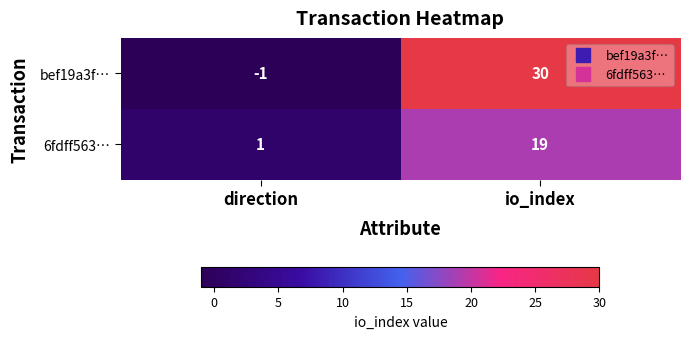

At which category is the sum across all series the highest?

io_index